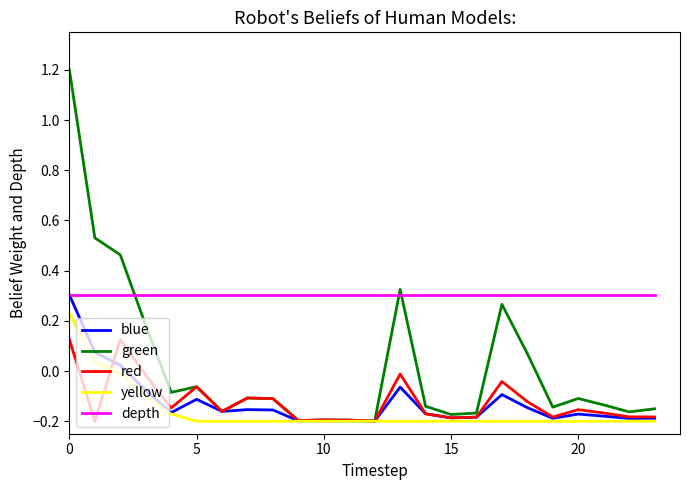

Which series has the largest total across all categories?

depth